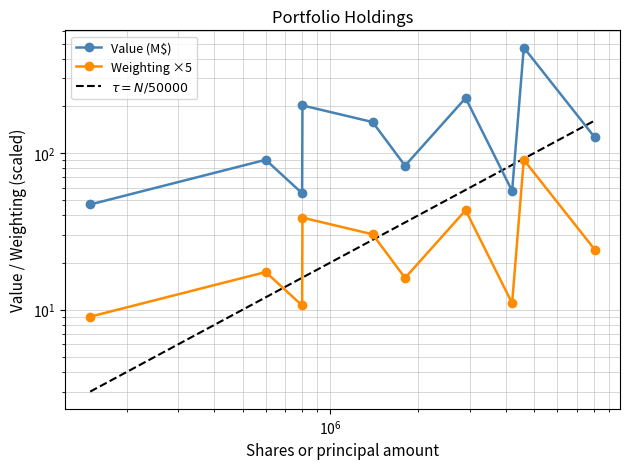

What is the lowest value of the $\tau = N/50000$ series?

3.0